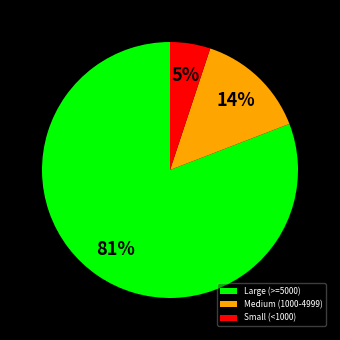

How many slices are in this pie chart?

3